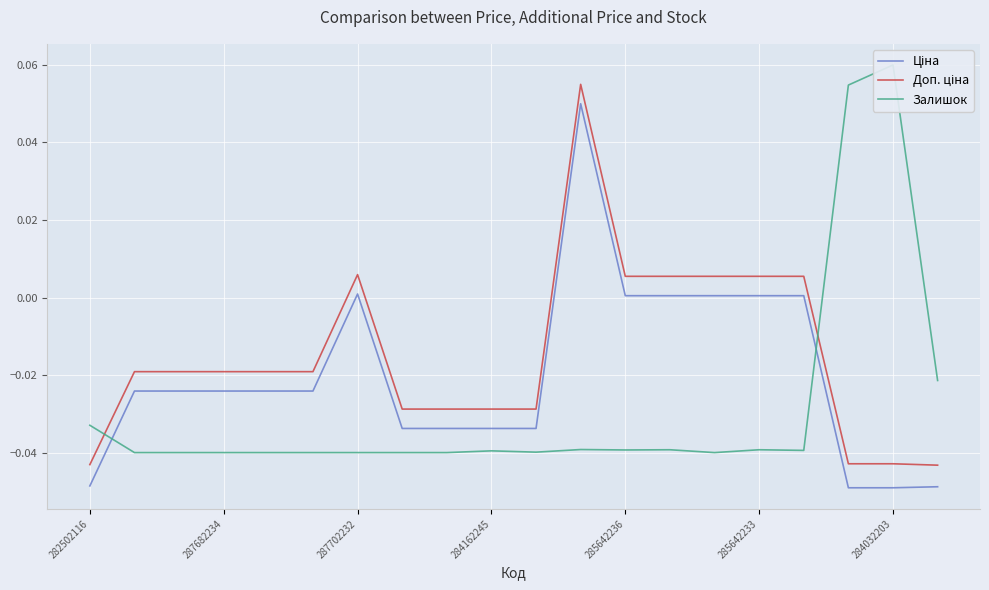

How many interior local peaks does the Ціна series have?

2